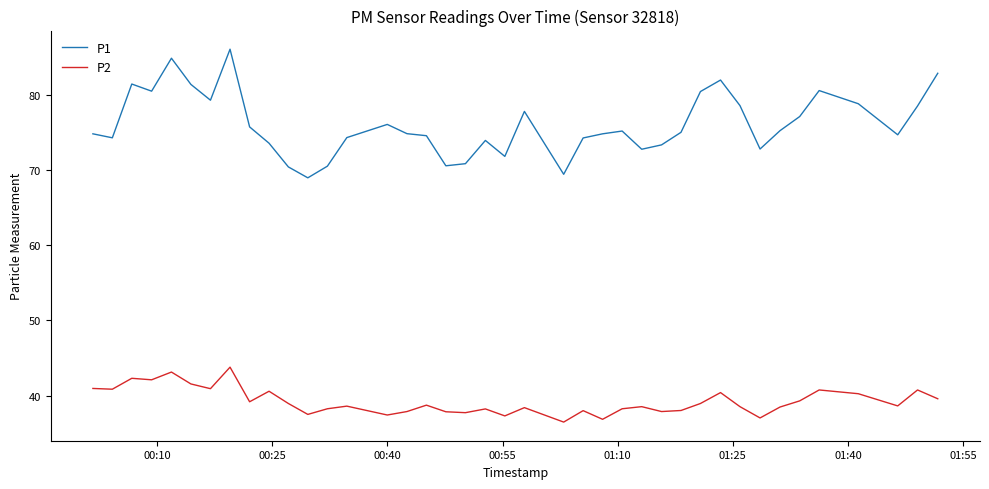

How many lines are shown in the chart?

2